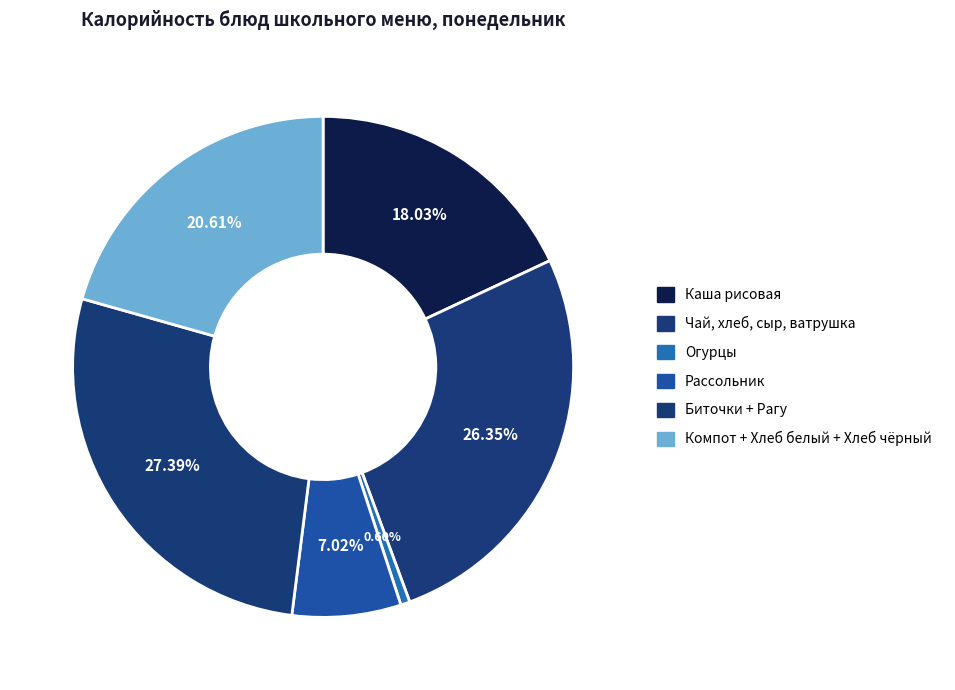

How many segments does this pie chart have?

6